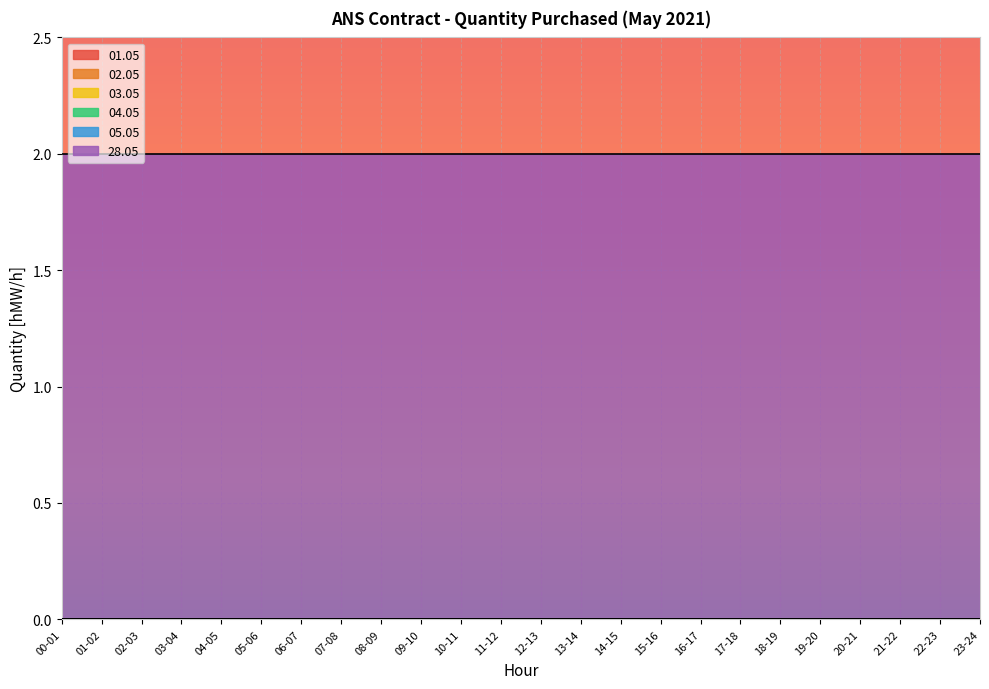

Rank the categories by 03.05 value from highest to lowest.

00-01, 01-02, 02-03, 03-04, 04-05, 05-06, 06-07, 07-08, 08-09, 09-10, 10-11, 11-12, 12-13, 13-14, 14-15, 15-16, 16-17, 17-18, 18-19, 19-20, 20-21, 21-22, 22-23, 23-24